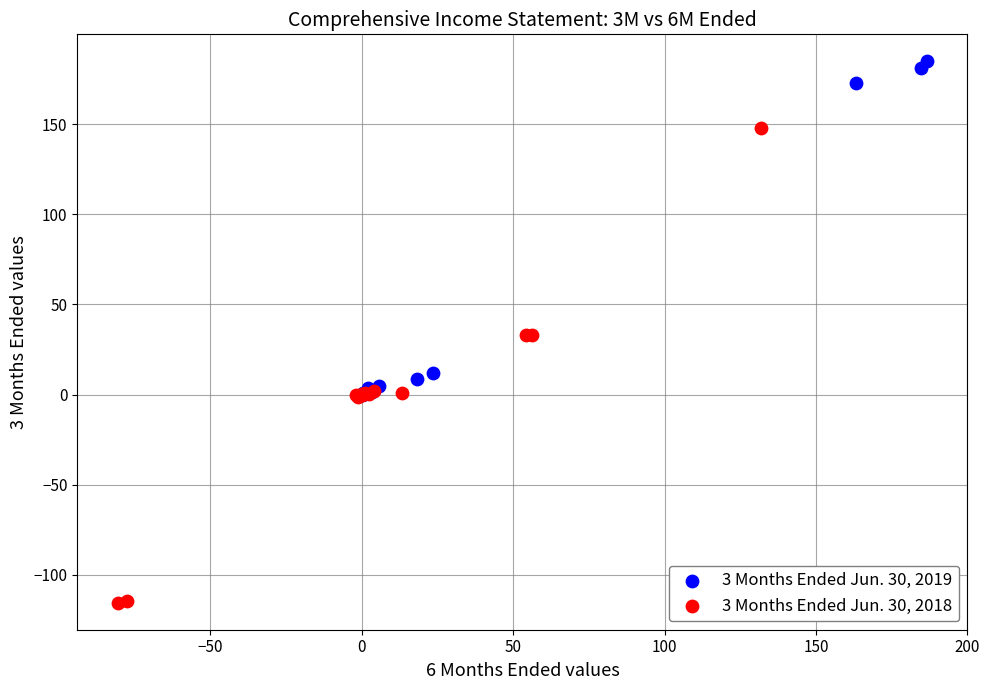

Which series contains the lowest Y value?

3 Months Ended Jun. 30, 2018